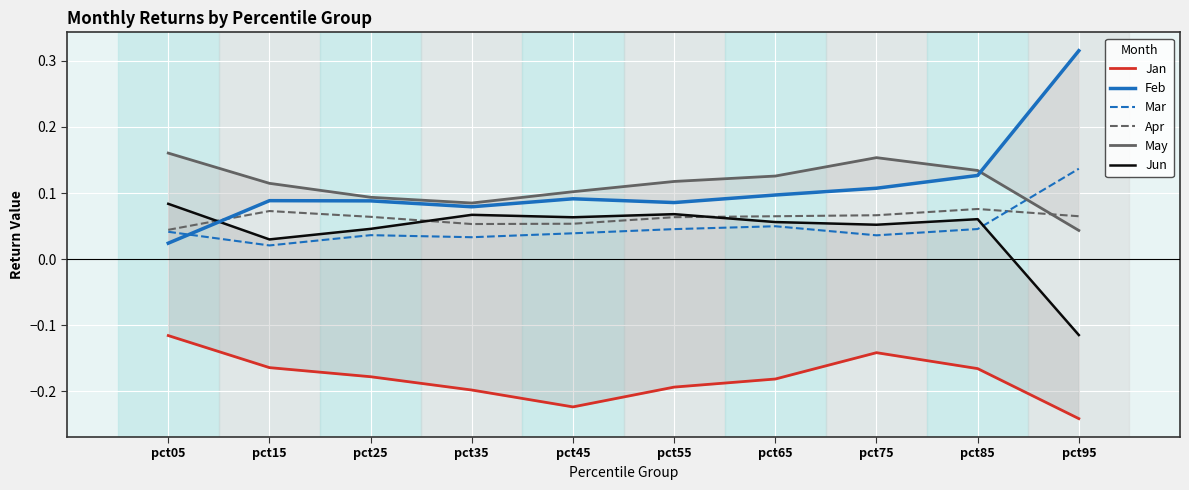

Which has a higher value, pct85 or pct35?

pct85